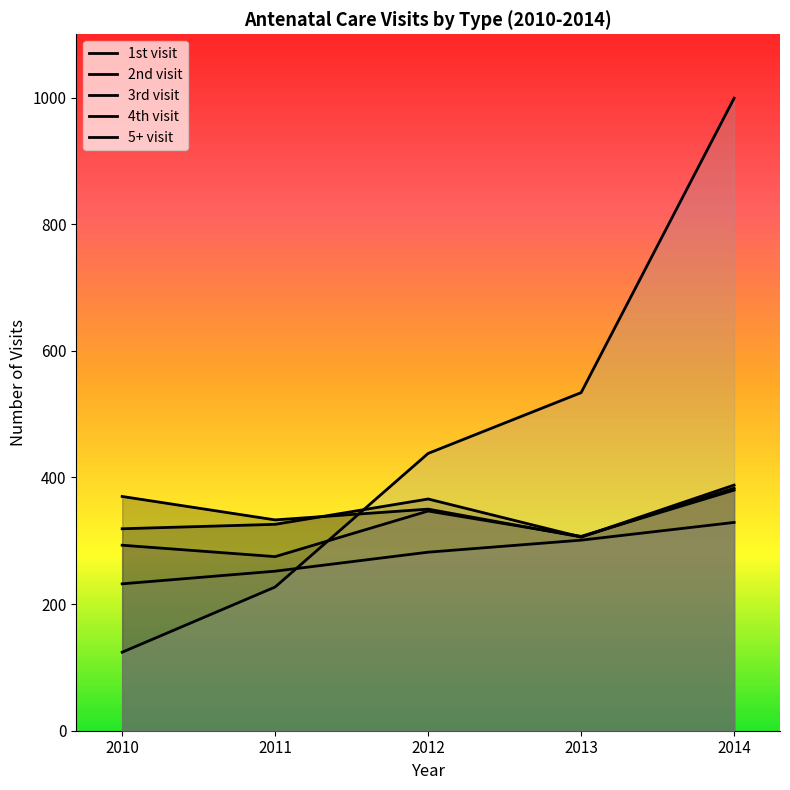

At which category is the sum across all series the highest?

2014